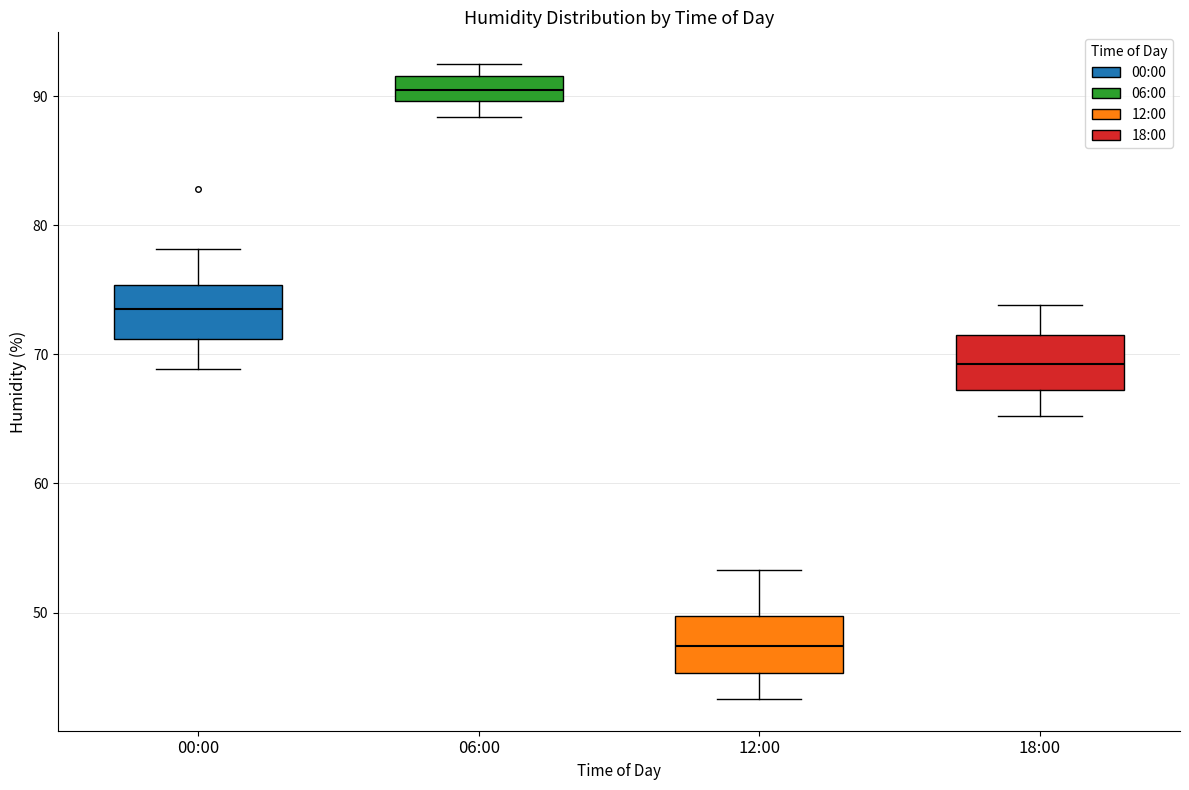

Reading left to right, transcribe this box plot: for each box, give where its median line is, the range the box spans, and where its two whiskers end, as read against the y-axis. The values are not printed on the chart, so give them approximately, as read against the axis.

00:00: median 74, box 71 to 75, whiskers 69 to 78
06:00: median 91, box 90 to 92, whiskers 88 to 93
12:00: median 47, box 45 to 50, whiskers 43 to 53
18:00: median 69, box 67 to 72, whiskers 65 to 74